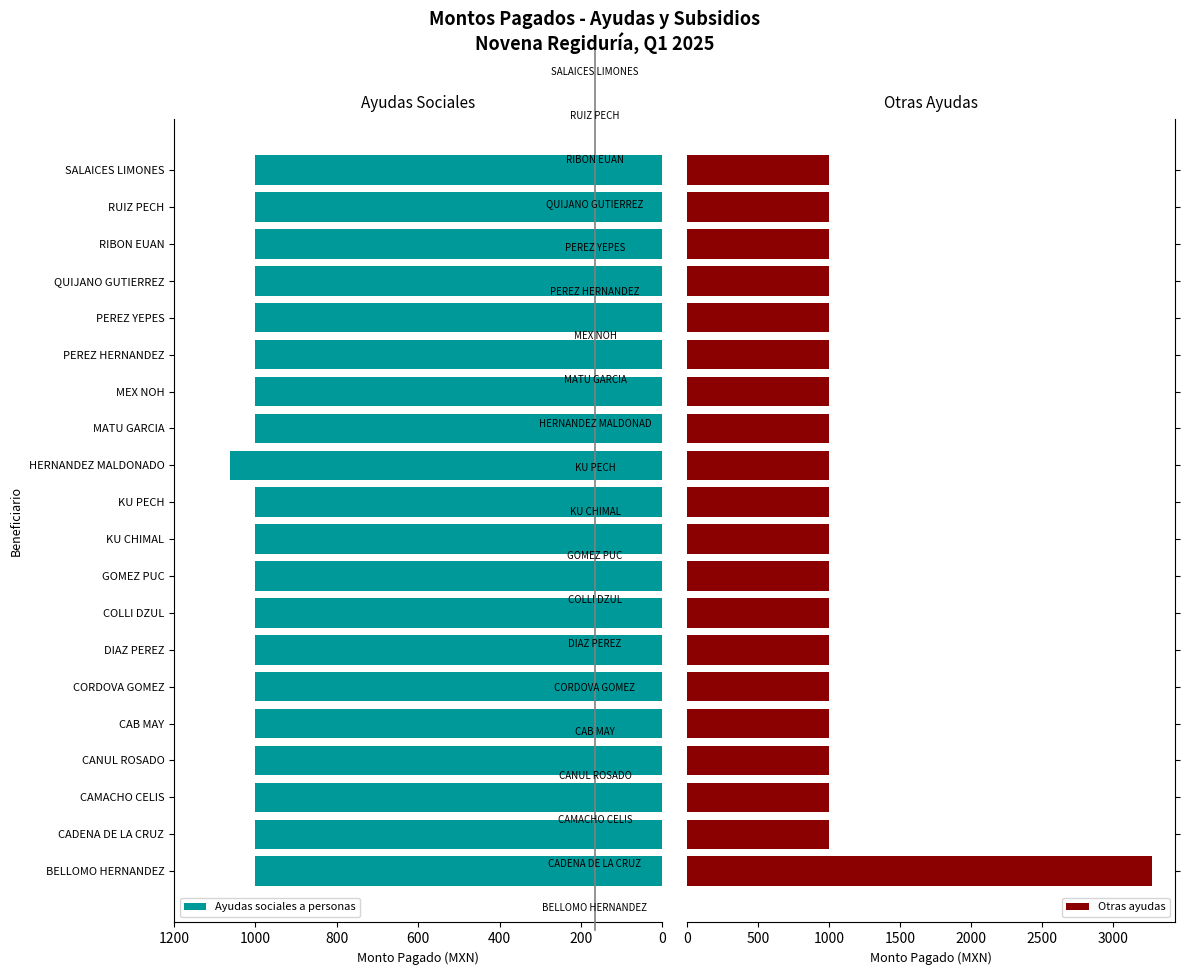

True or false: Ayudas sociales a personas has a value of 1000.0 at COLLI DZUL.

True